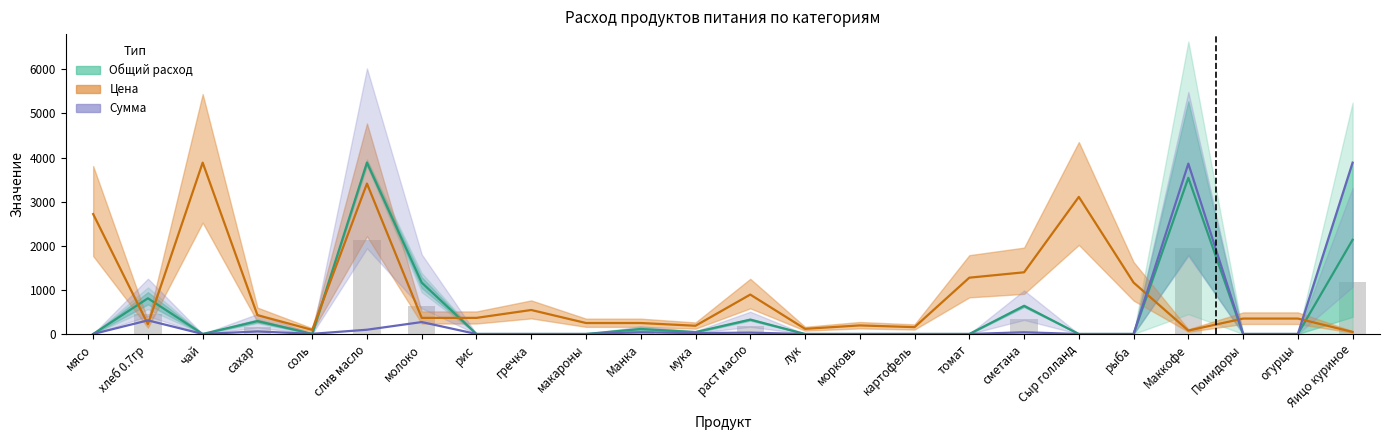

How many data points does each series have?

24